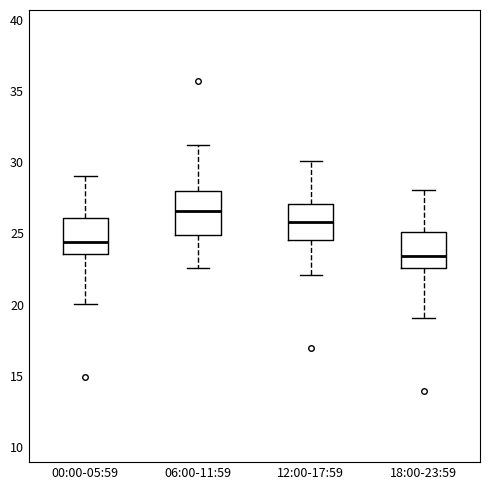

Where does the lower whisker of the box for 18:00-23:59 end on the y-axis? The values are not printed on the chart, so give them approximately, as read against the axis.

19.0